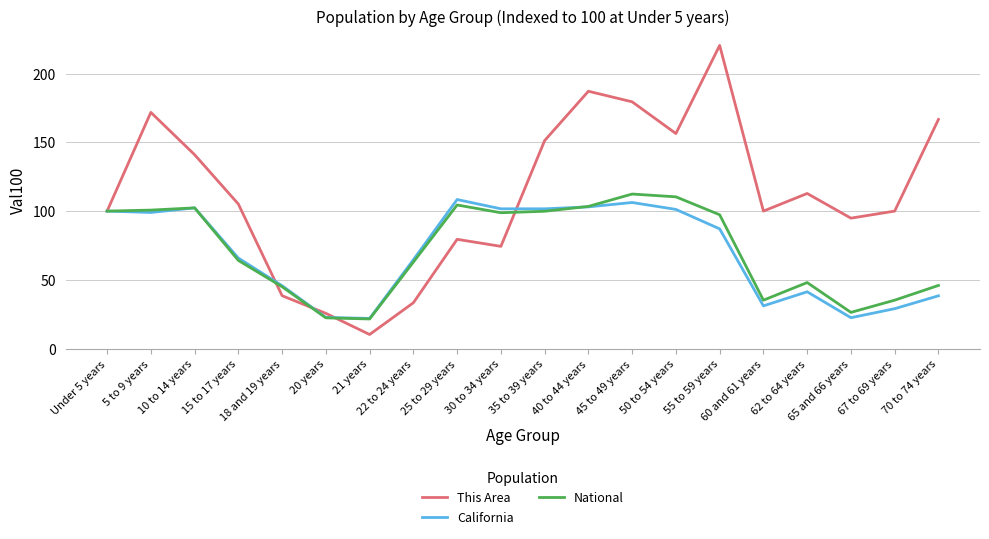

How many values in the National series are below 97?

10